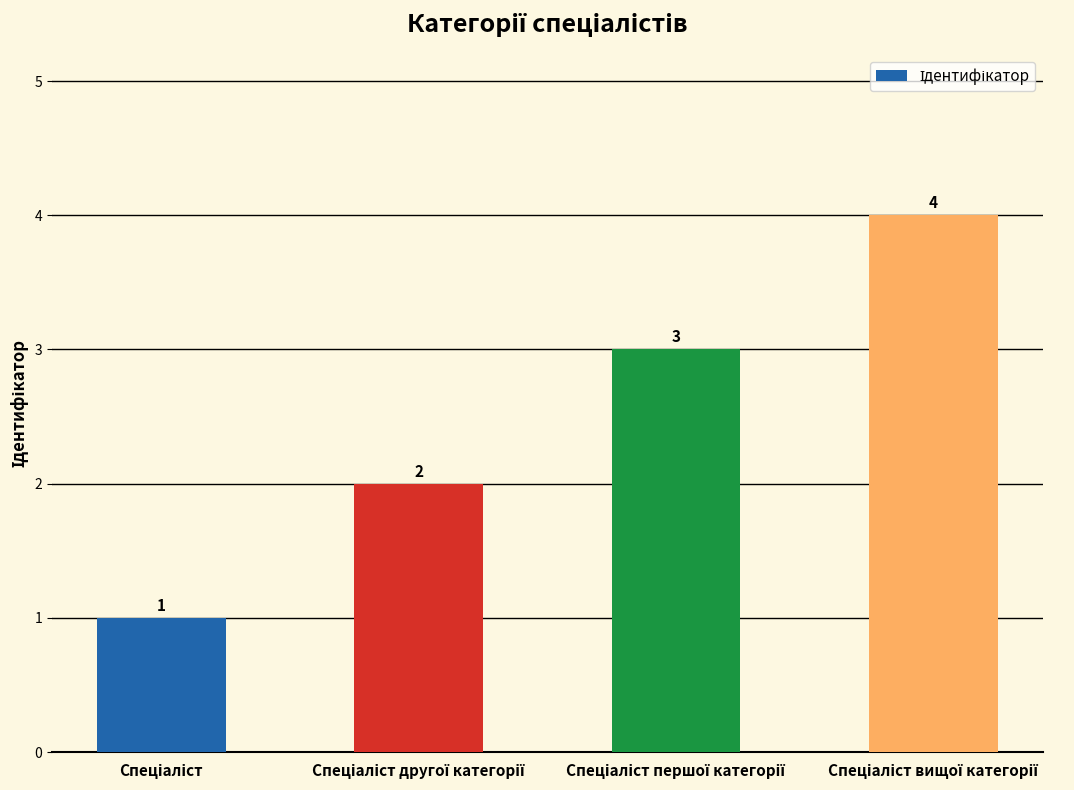

What is the sum of all values?

10